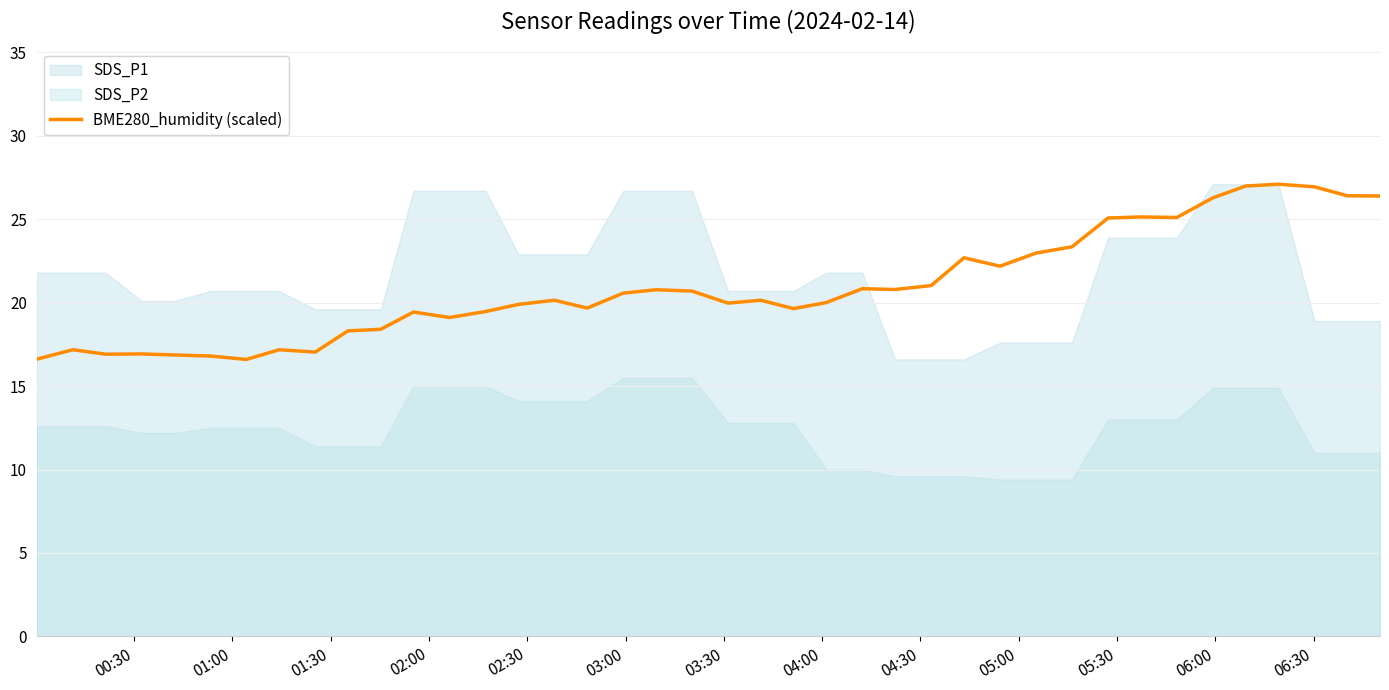

What is the maximum value for BME280_humidity (scaled)?

27.1